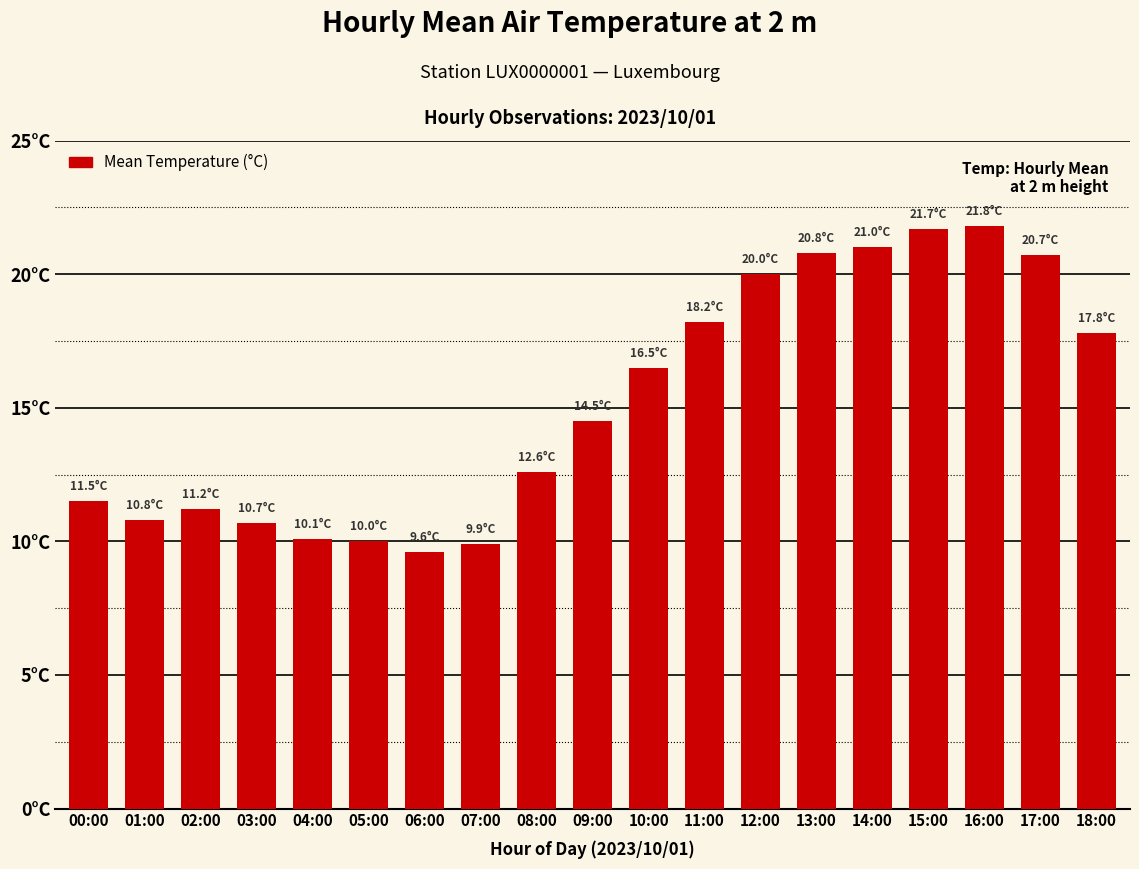

How many data points are less than 14?

9